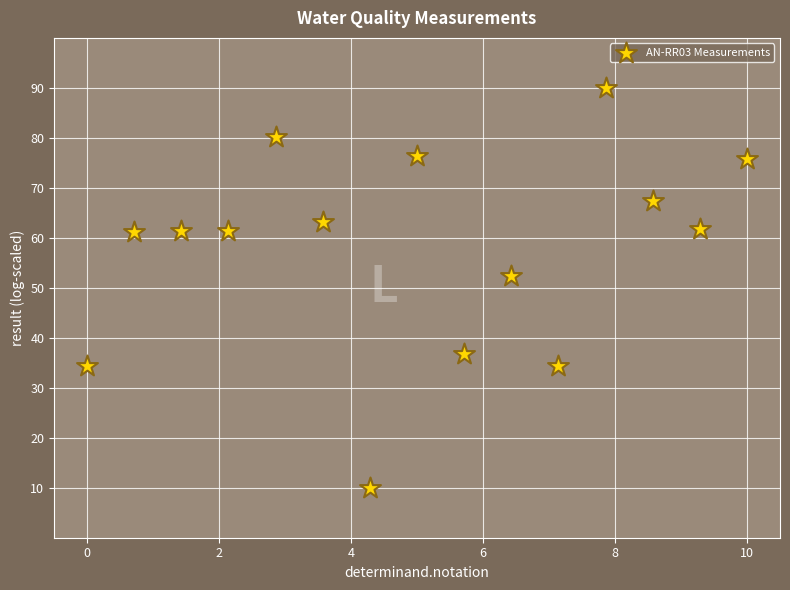

What is the range of X values (max minus min)?

10.0